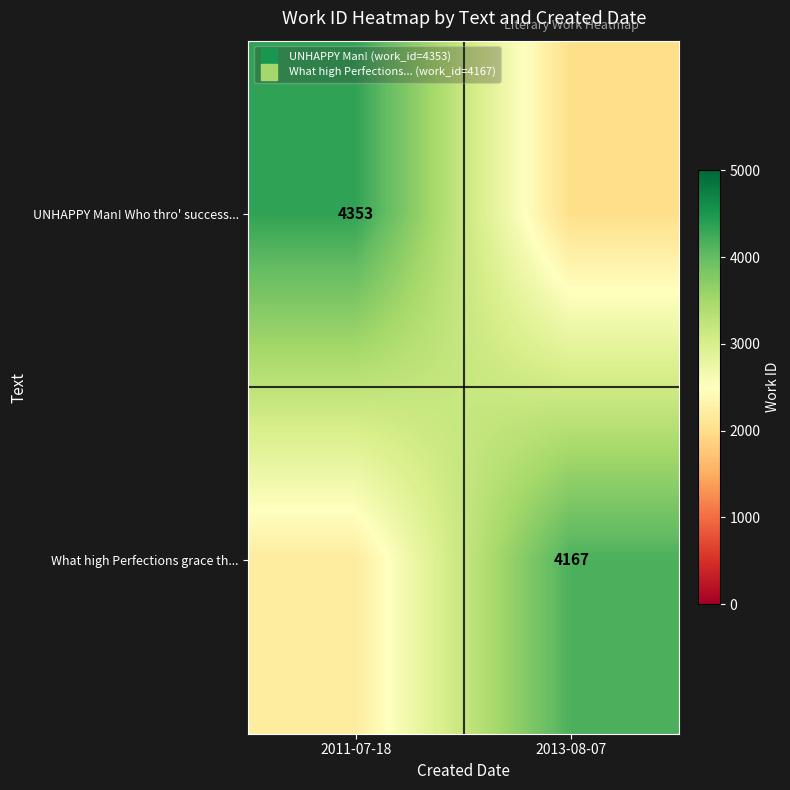

What is the total value across all series at 2013-08-07?

6167